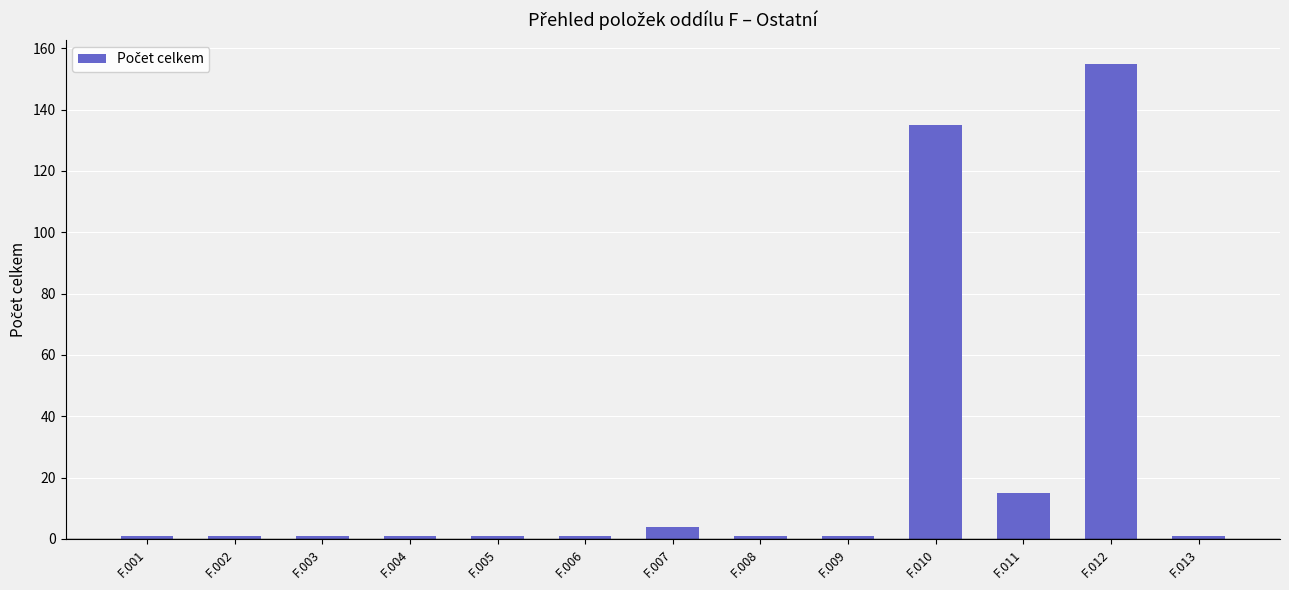

What is the value of the 11th bar from the left?

15